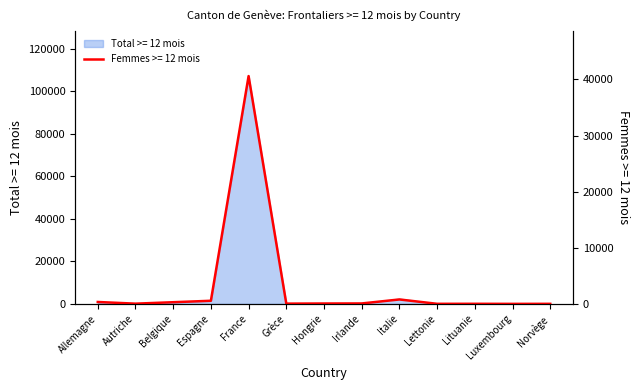

At which label is the value closest to 20299?

Italie